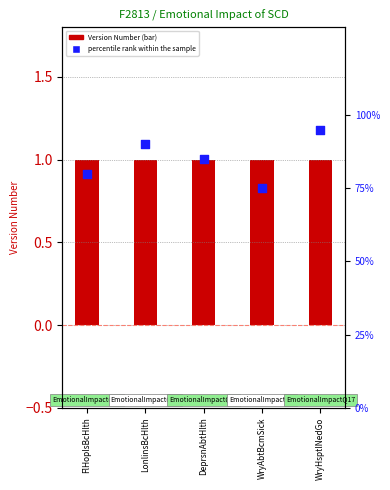

Which series contains the highest Y value?

Version Number